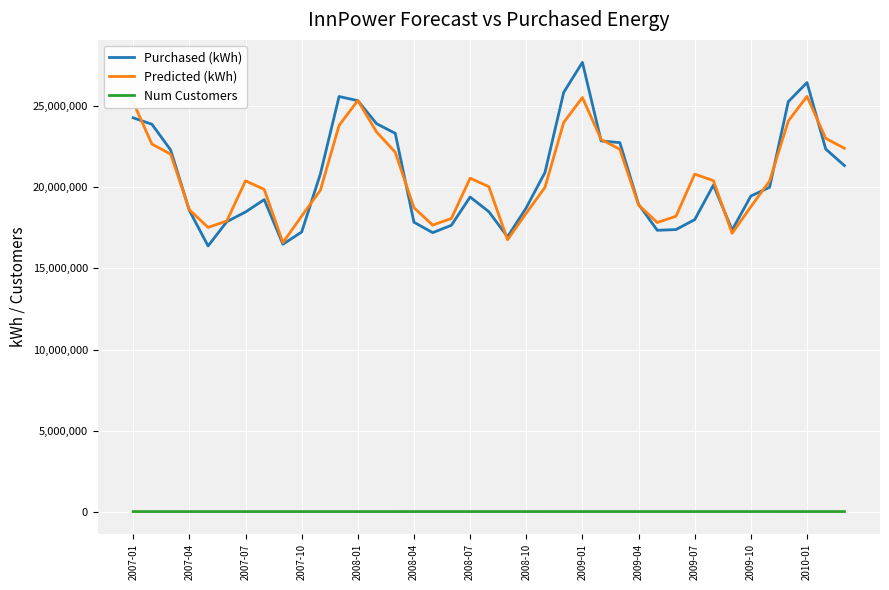

List the series in order of their peak value, highest first.

Purchased (kWh), Predicted (kWh), Num Customers